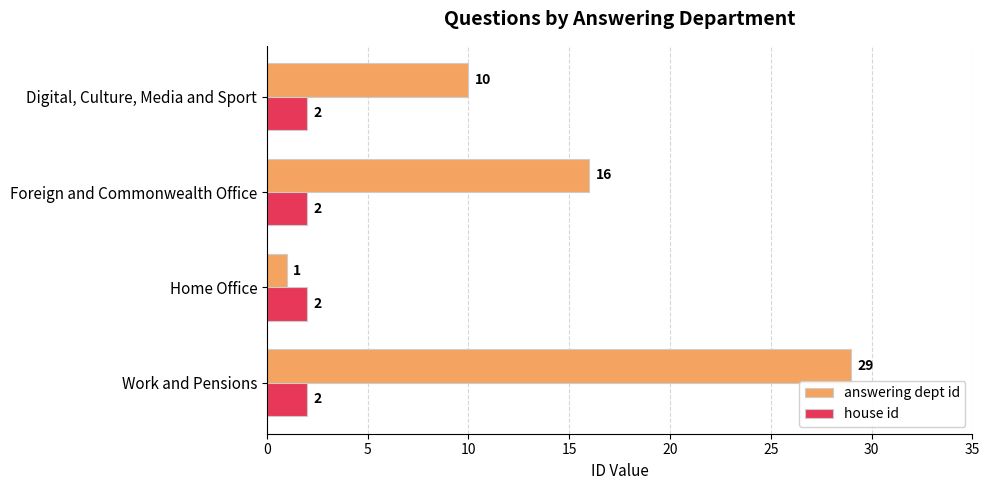

What is the difference between the answering dept id values at Digital, Culture, Media and Sport and Work and Pensions?

19